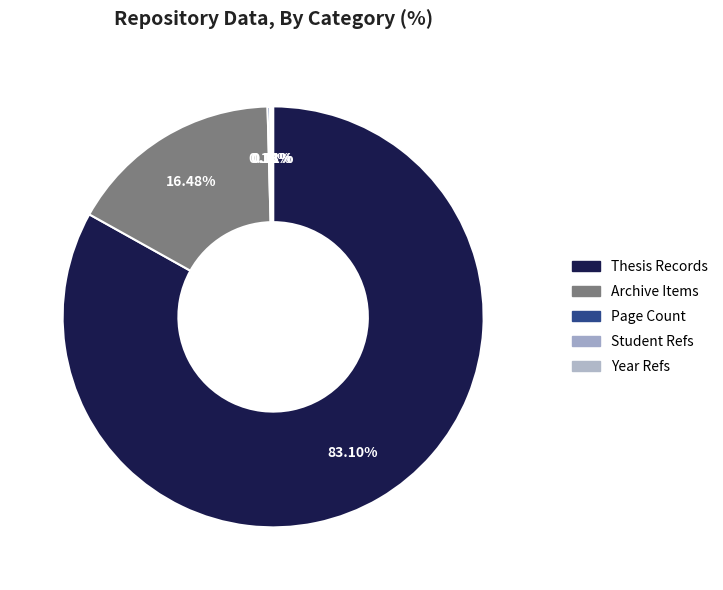

Count the number of slices in the pie.

5